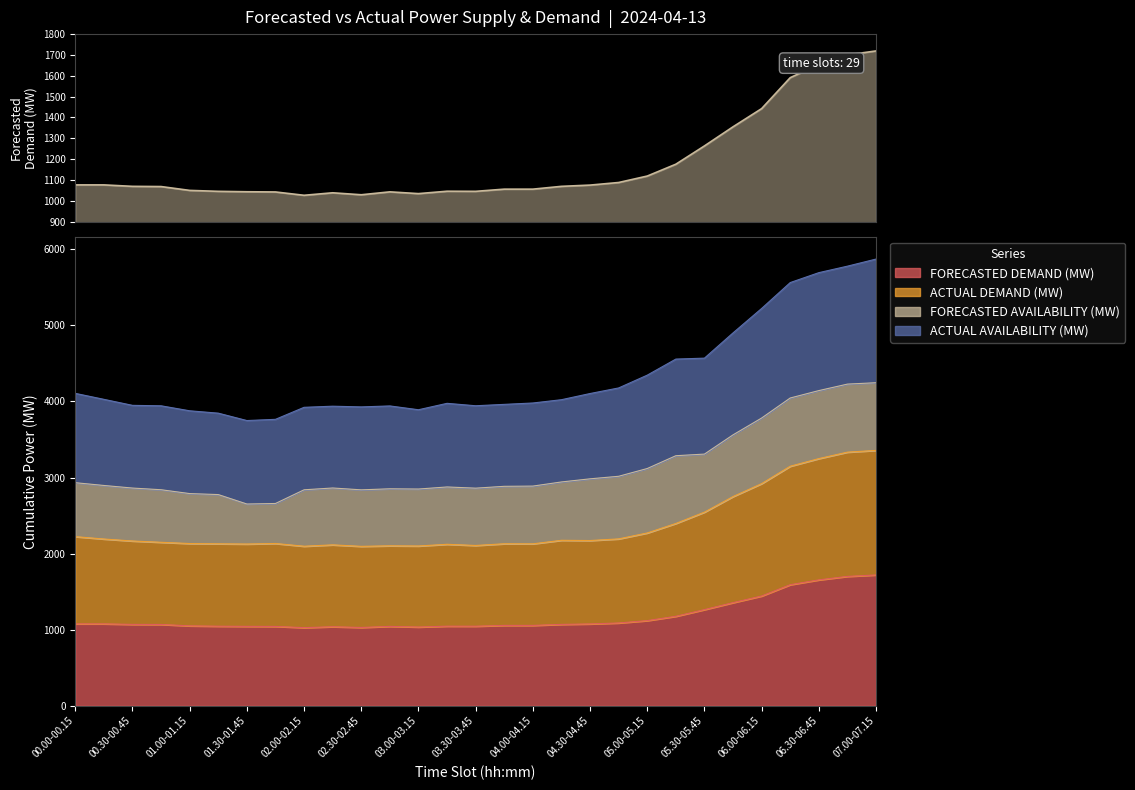

How many values in the FORECASTED DEMAND (MW) series exceed 1069?

15